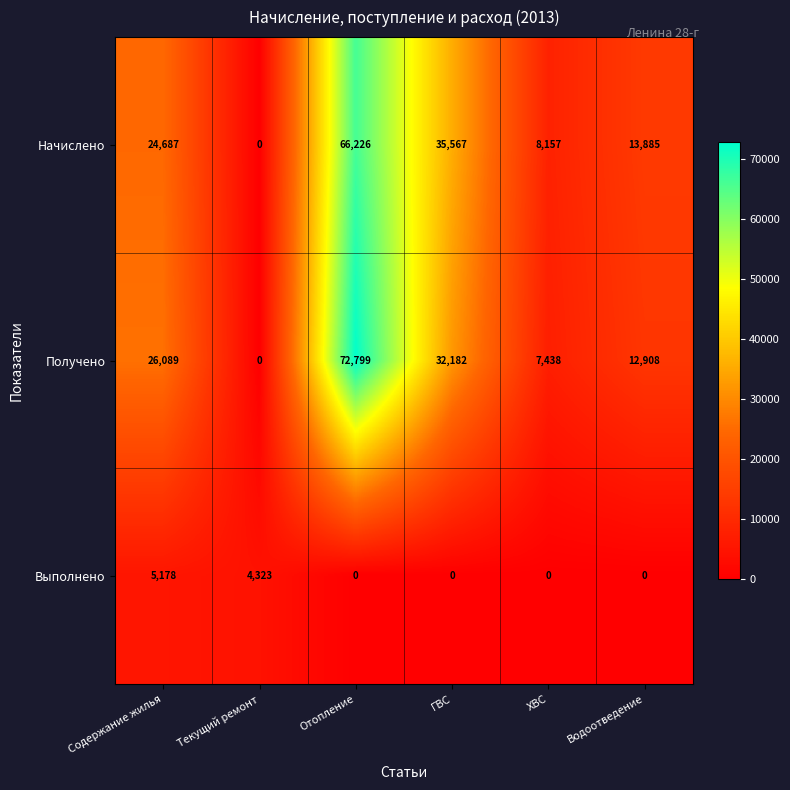

Reading left to right, list all the values displayed in this chart.

Начислено: Содержание жилья=24687	Текущий ремонт=0	Отопление=66226	ГВС=35567	ХВС=8157	Водоотведение=13885
Получено: Содержание жилья=26089	Текущий ремонт=0	Отопление=72799	ГВС=32182	ХВС=7438	Водоотведение=12908
Выполнено: Содержание жилья=5178	Текущий ремонт=4323	Отопление=0	ГВС=0	ХВС=0	Водоотведение=0